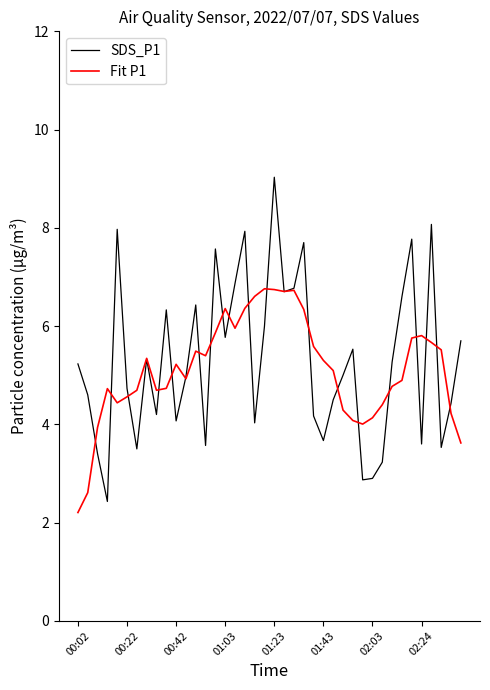

What is the minimum value for SDS_P1?

2.4